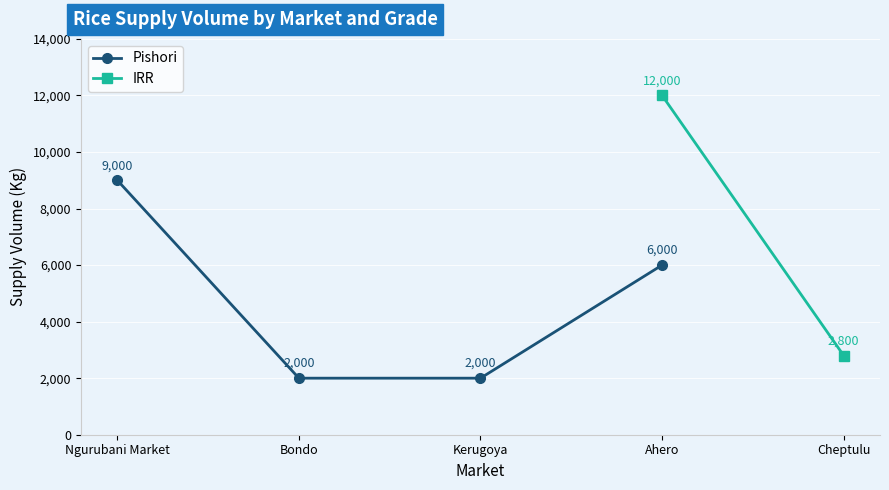

What position from the left is Ahero?

4